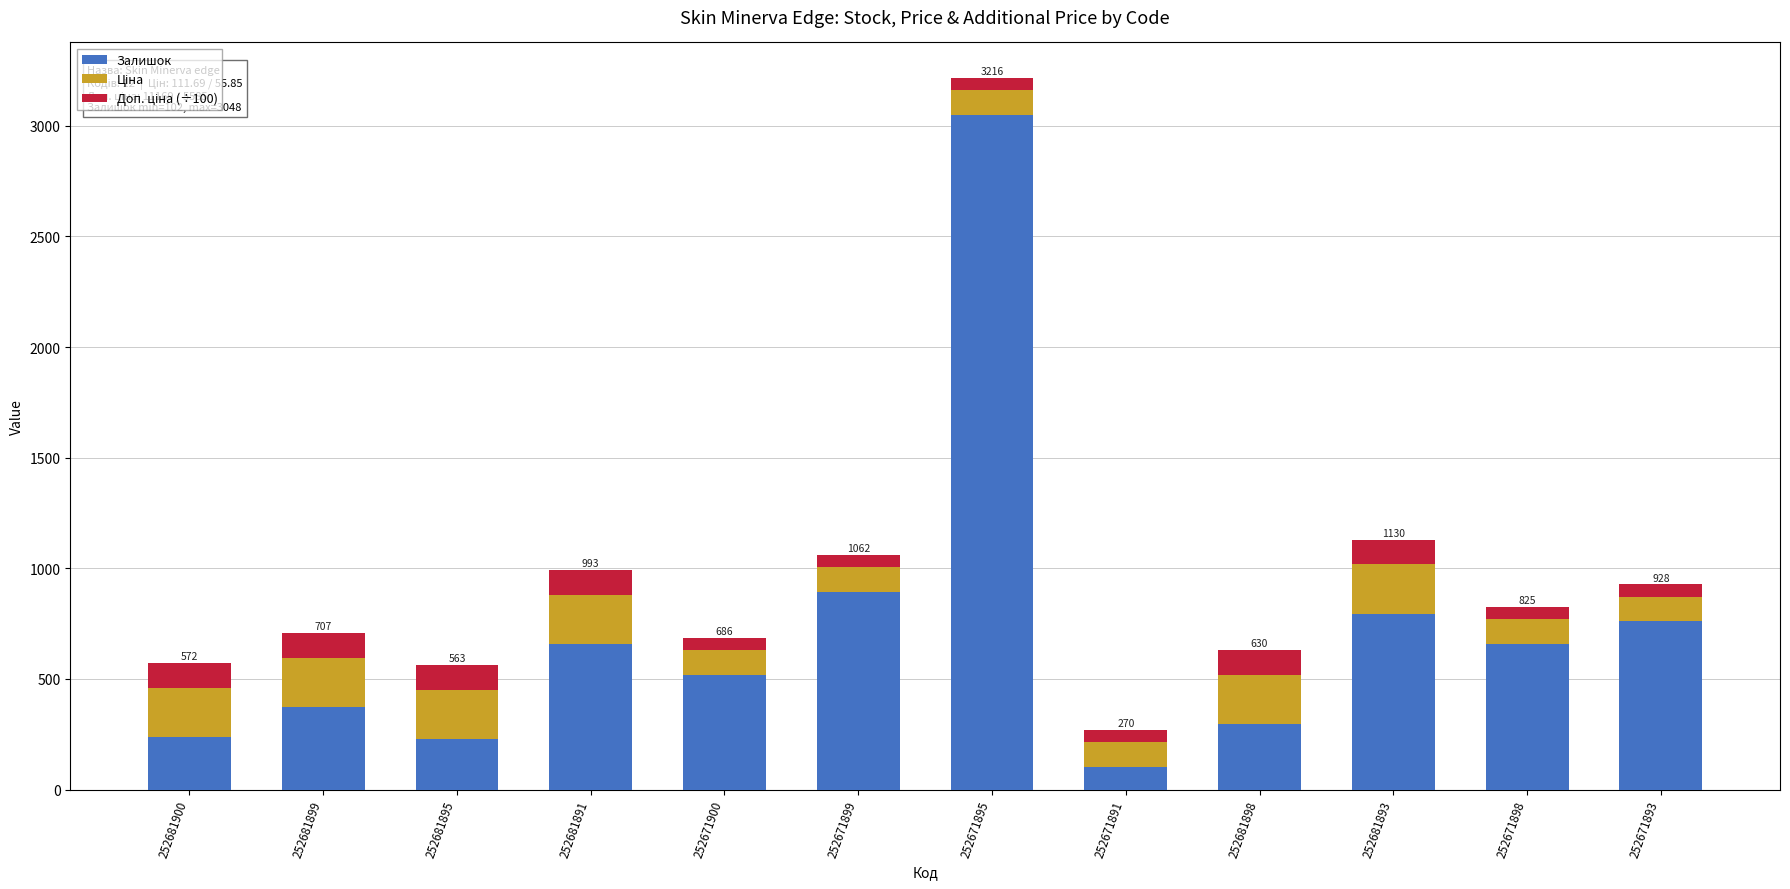

True or false: Залишок has a value of 228.0 at 252681895.

True